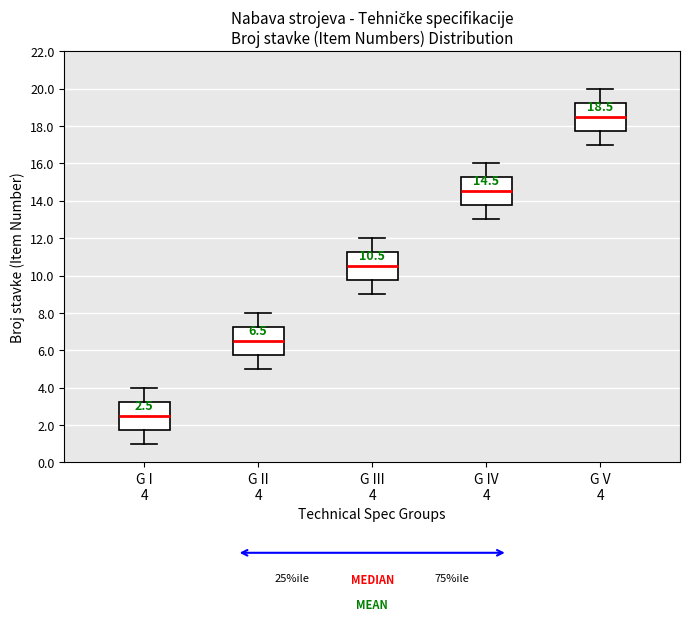

Which box has the lowest median line?

G I 4